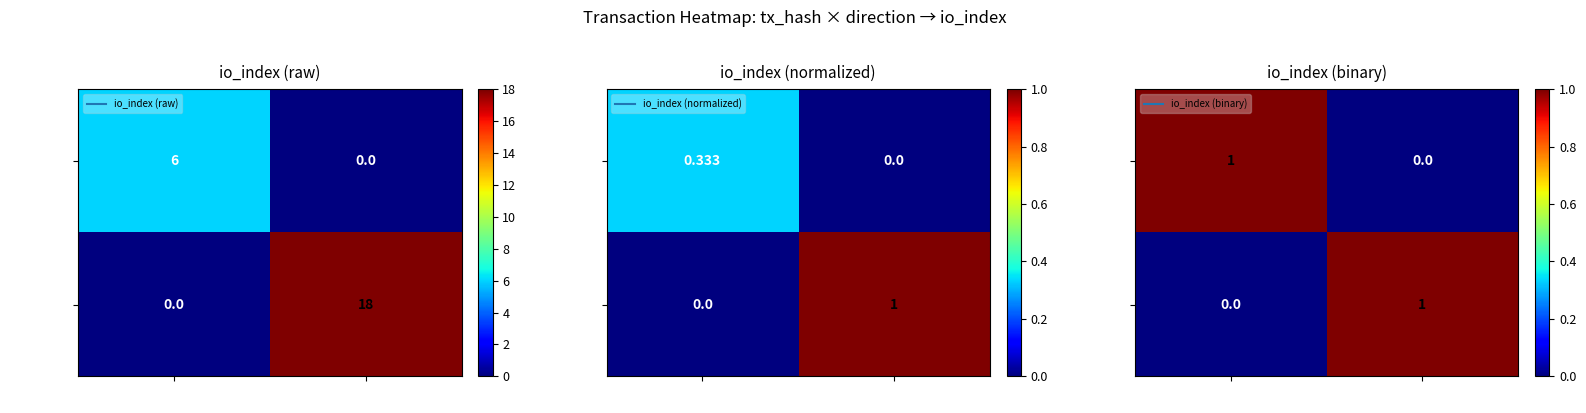

Count the number of categories in the chart.

2